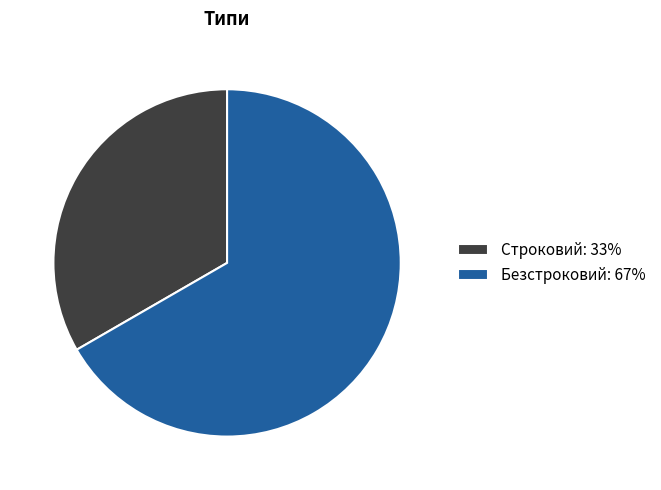

What is the largest slice in the pie chart?

Безстроковий